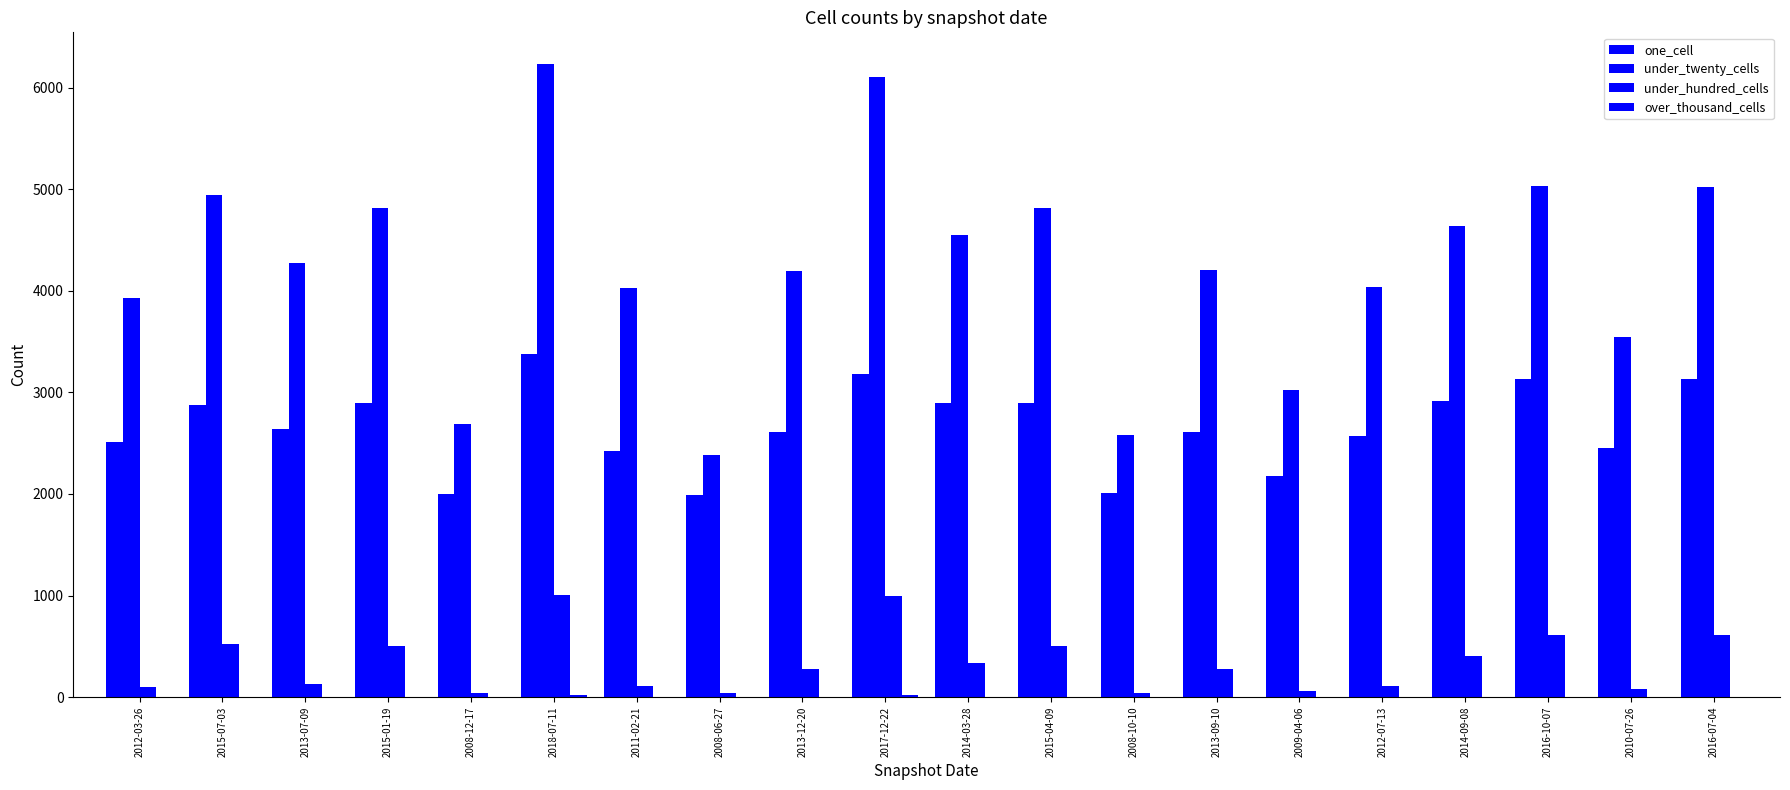

How many groups of bars are there?

20